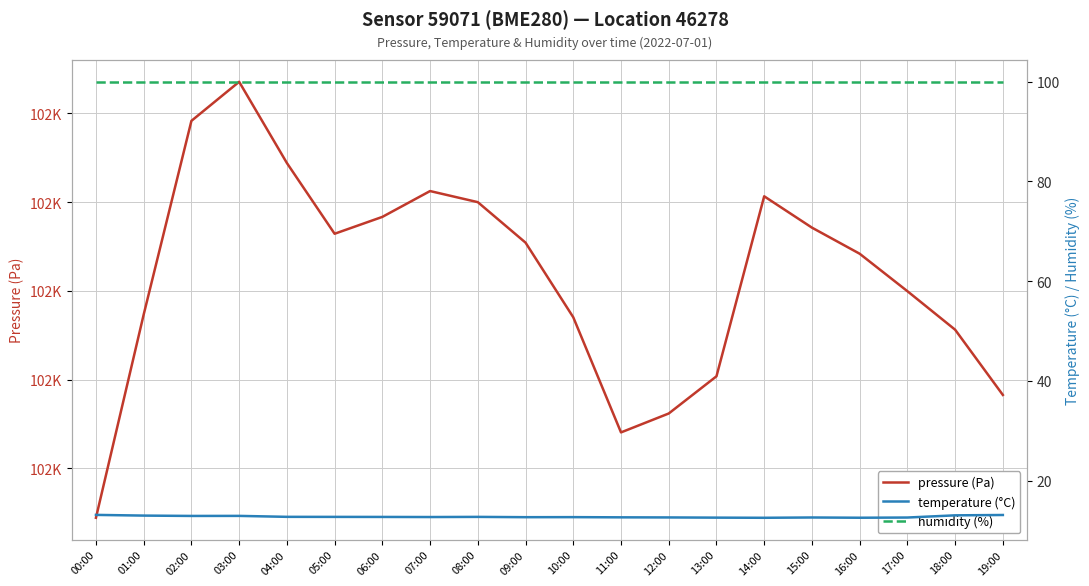

What is the spread (max minus min) of values at 14:00?

101608.1